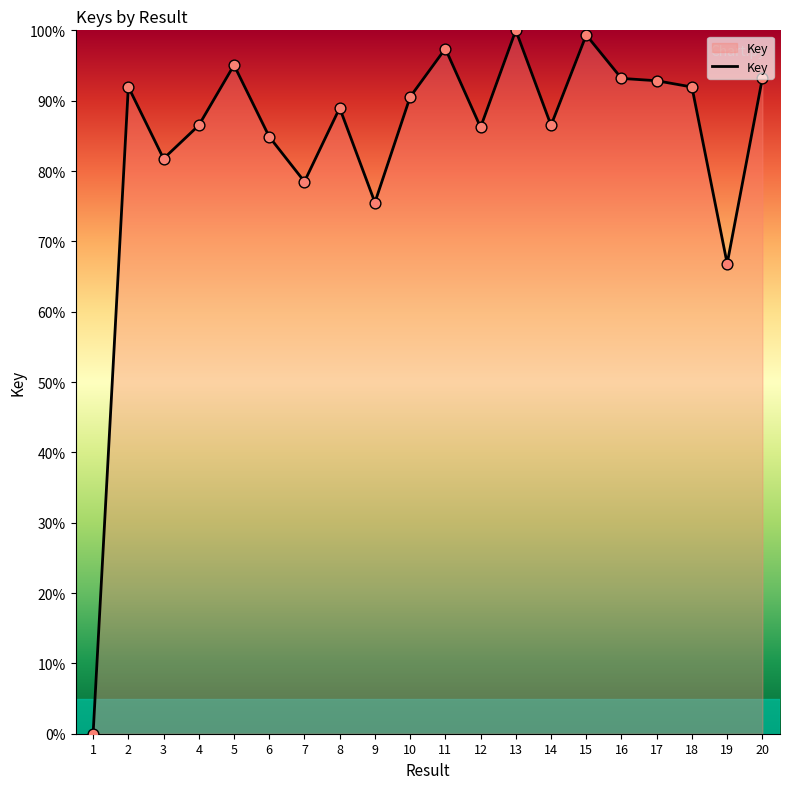

What is the change in value from 1 to 4?

+86.5